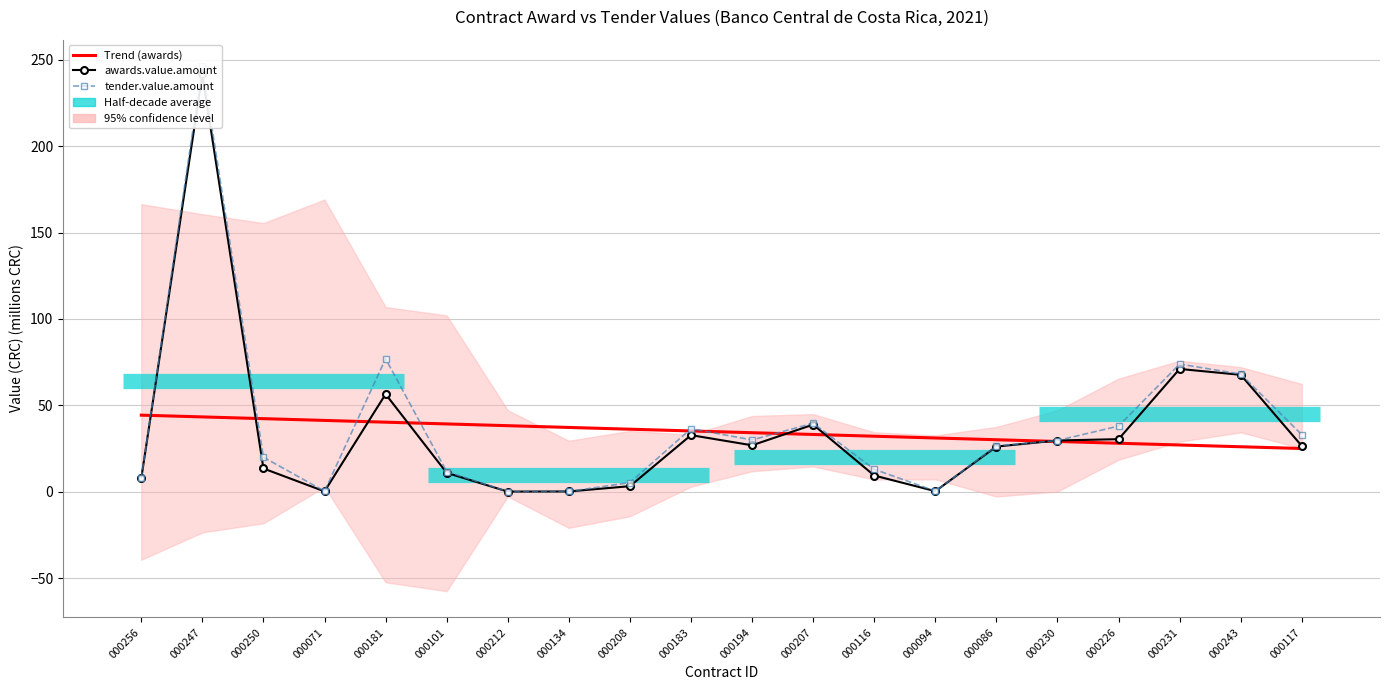

At which category is the sum across all series the highest?

000247